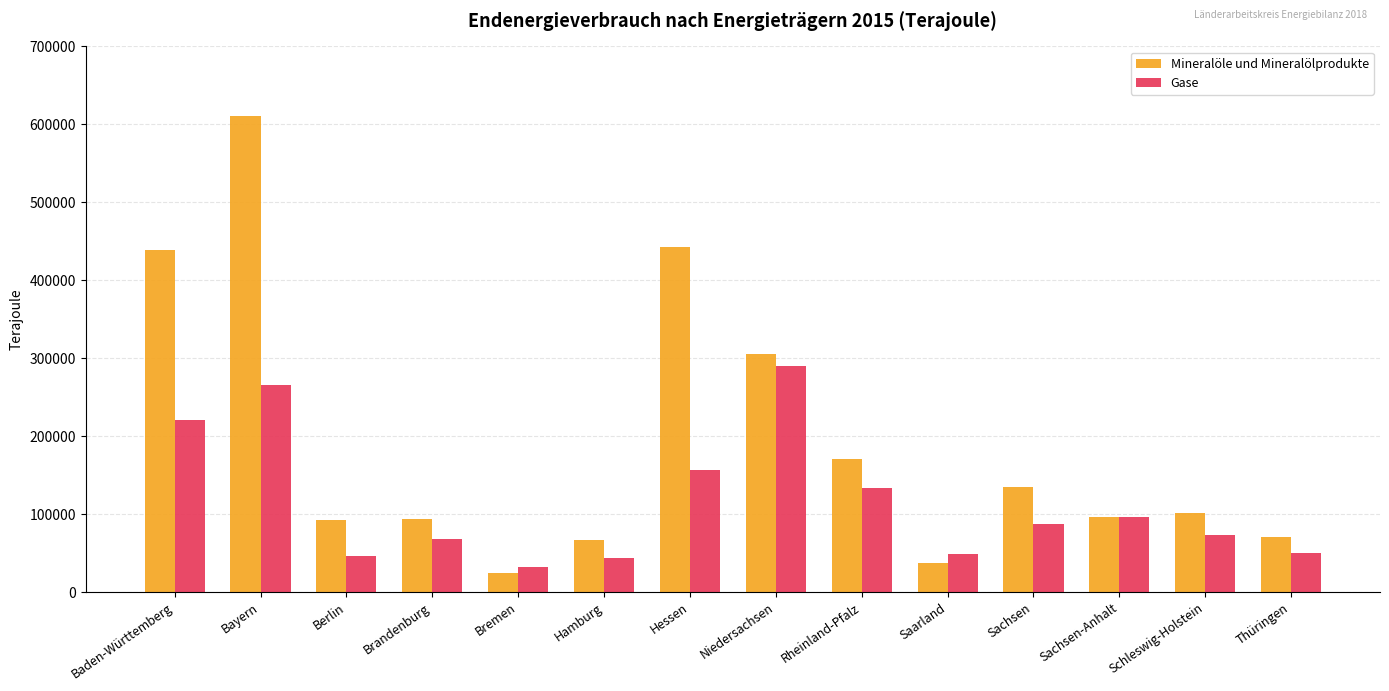

Is the value of Mineralöle und Mineralölprodukte at Hamburg greater than the value of Gase at Baden-Württemberg?

No